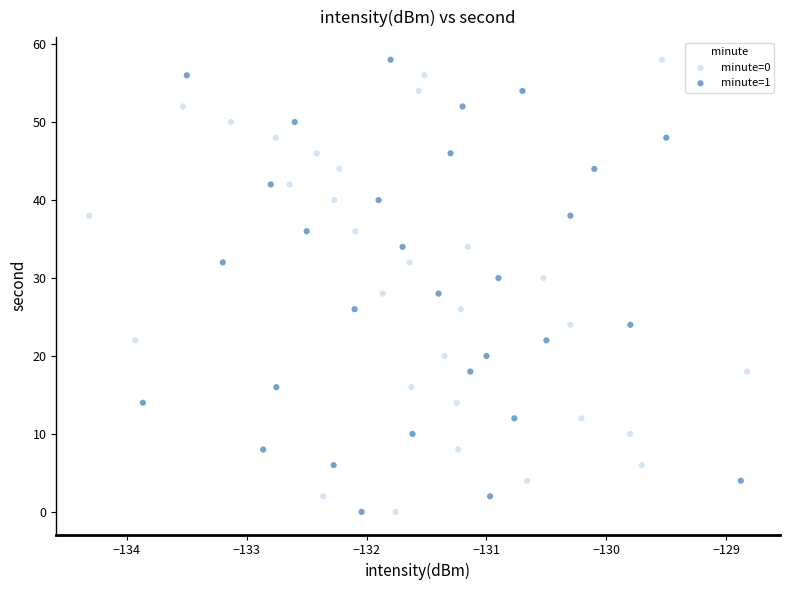

What are all the series names shown in the legend?

minute=0, minute=1